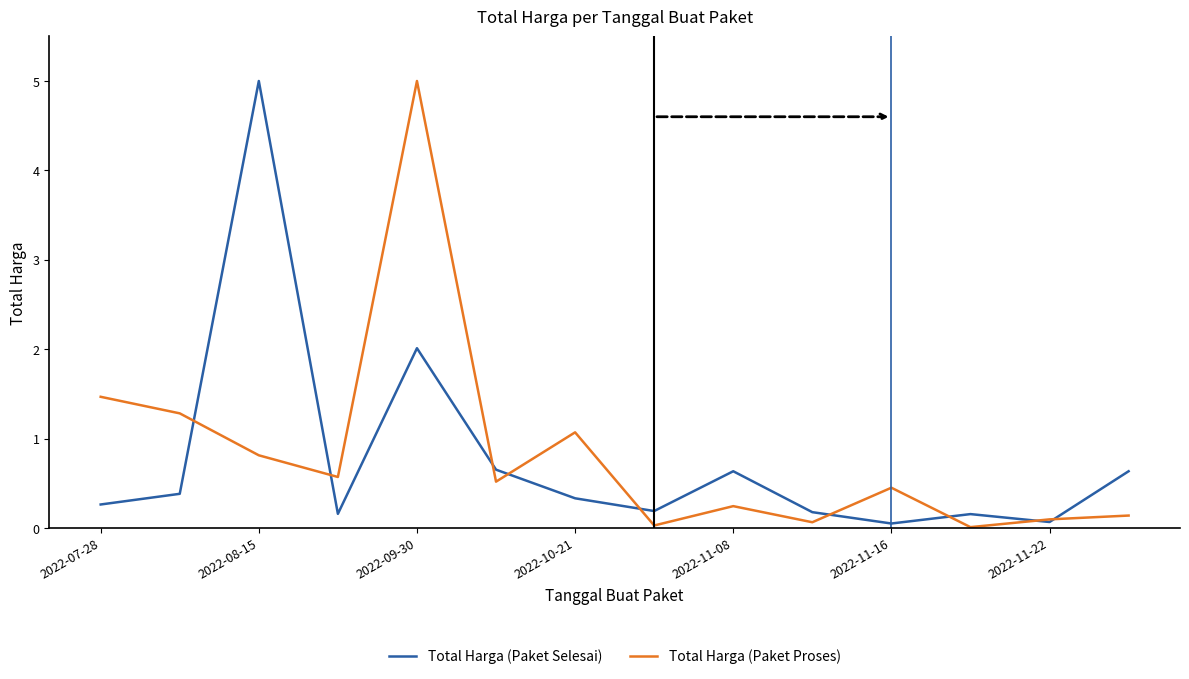

What is the greatest value displayed?

5.0